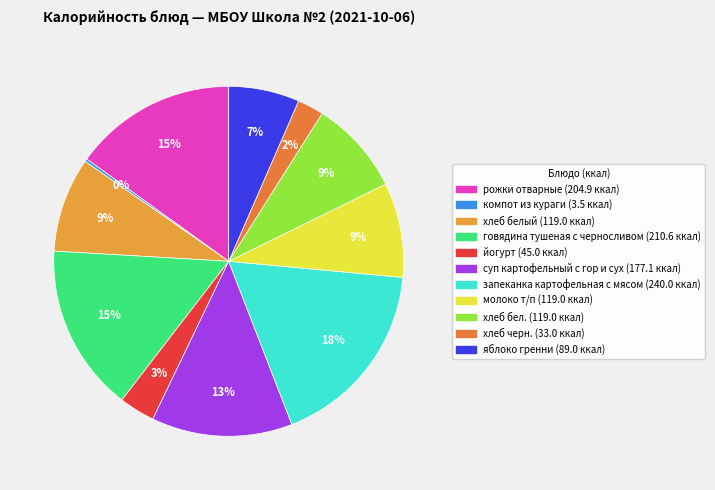

The запеканка картофельная с мясом slice represents 18% of the pie. True or false?

True